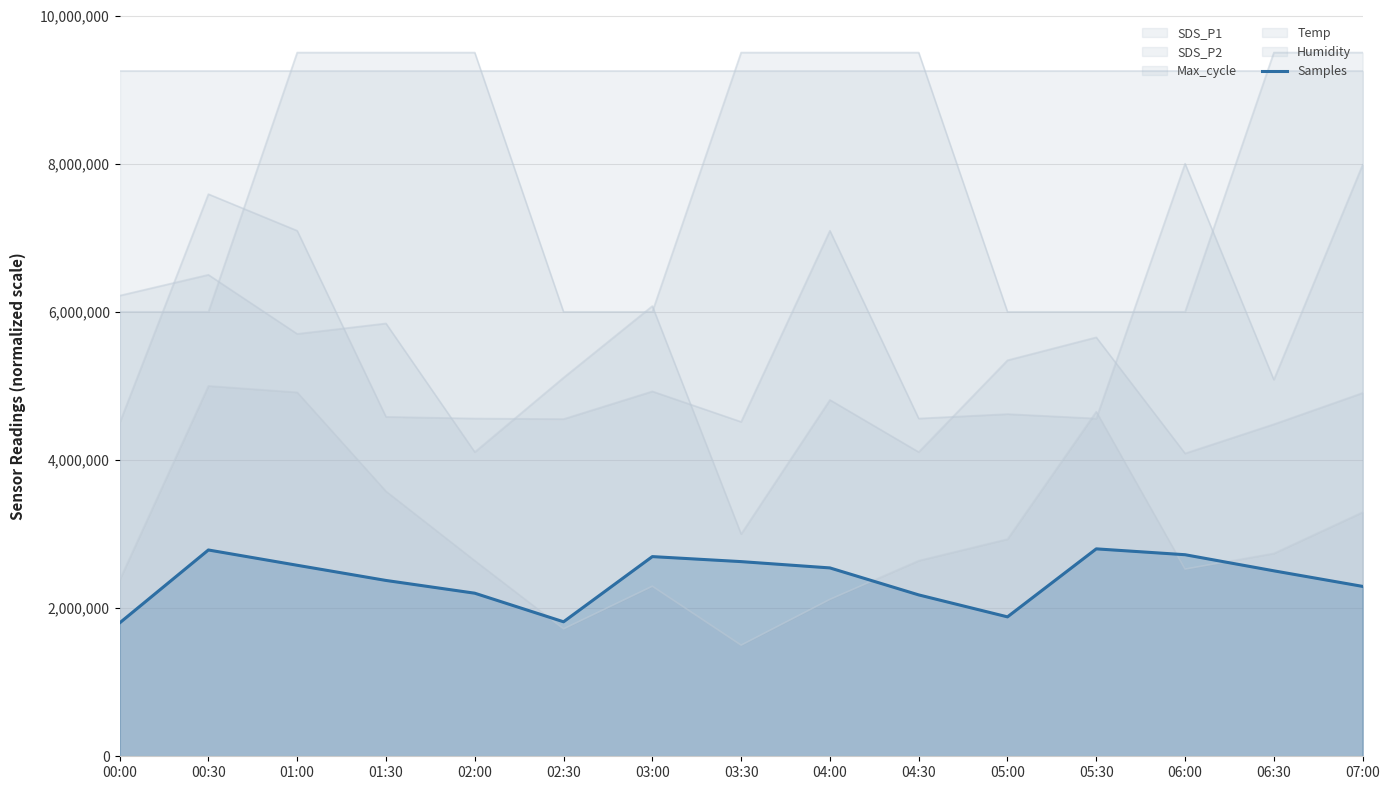

True or false: the data shows 2503498.6 at 06:30.

True